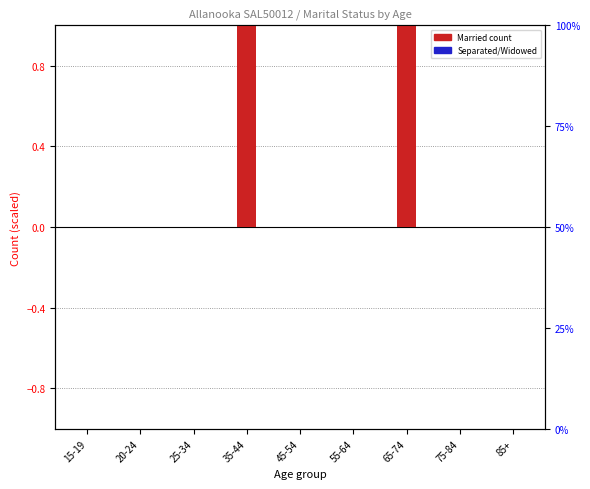

The Separated series shows 0 at 55-64. True or false?

True